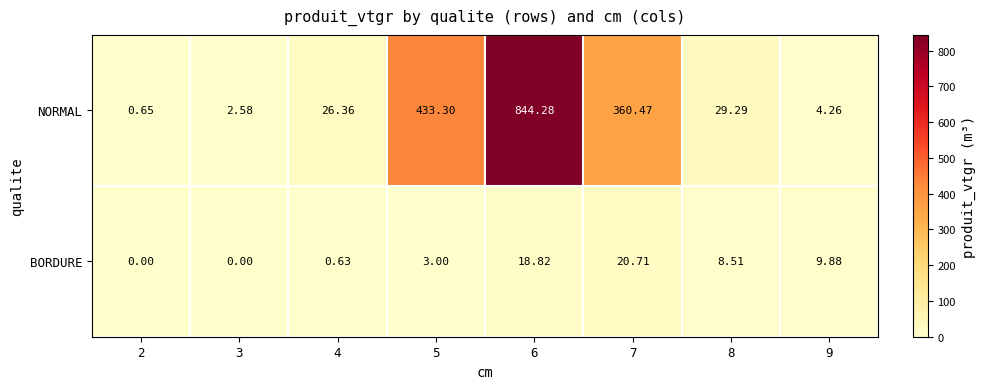

Is the value of BORDURE at 8 greater than the value of NORMAL at 5?

No